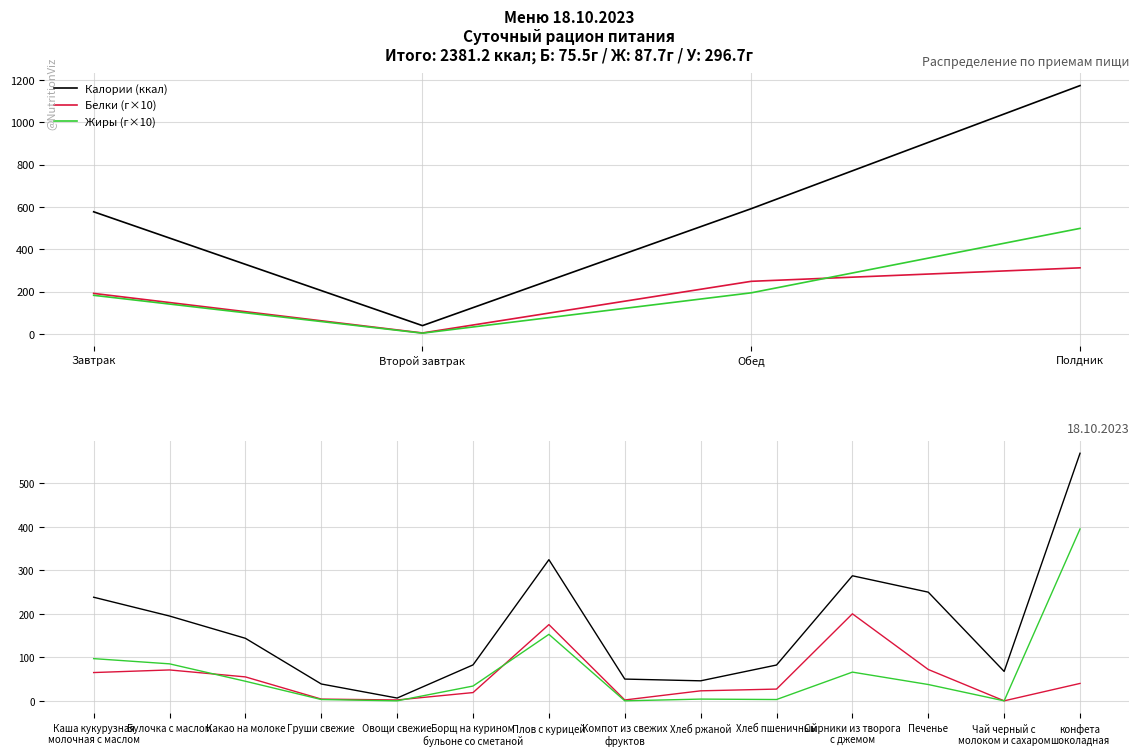

What is the maximum value for Калории (ккал)?

569.0